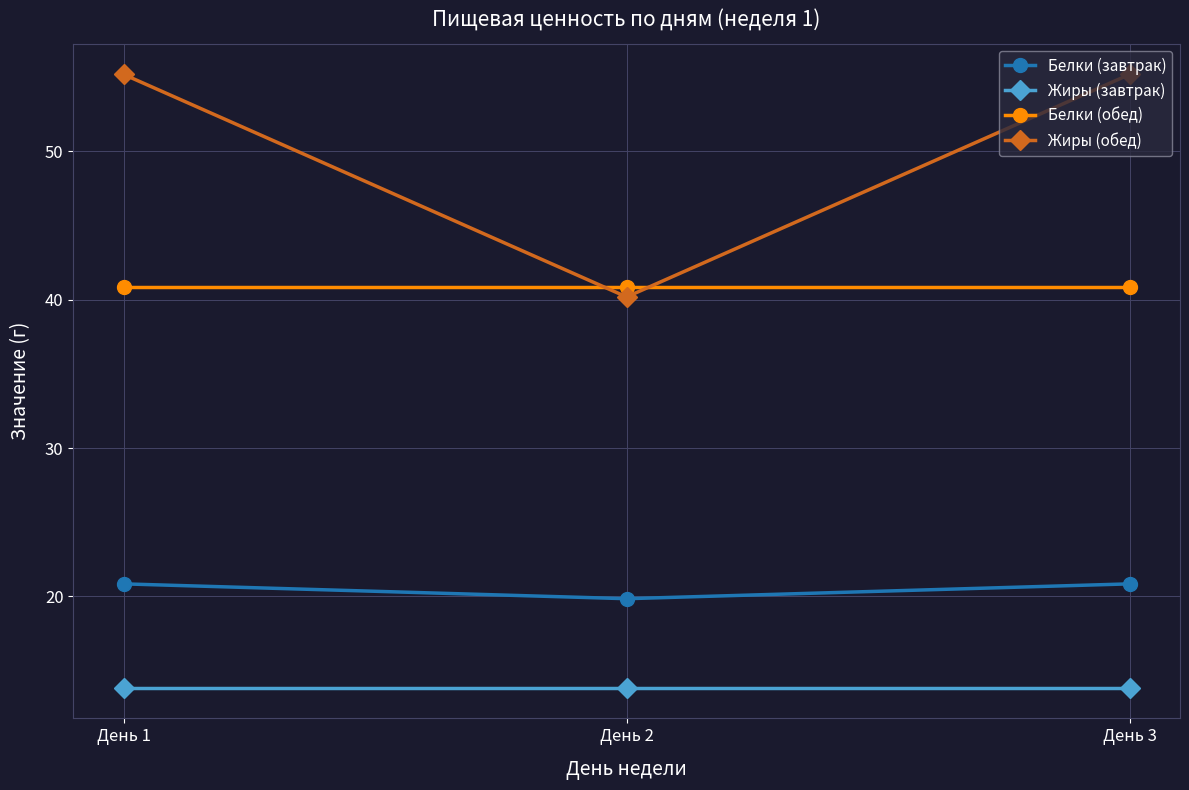

What is the difference between the second highest and minimum values in the Белки (завтрак) series?

1.0